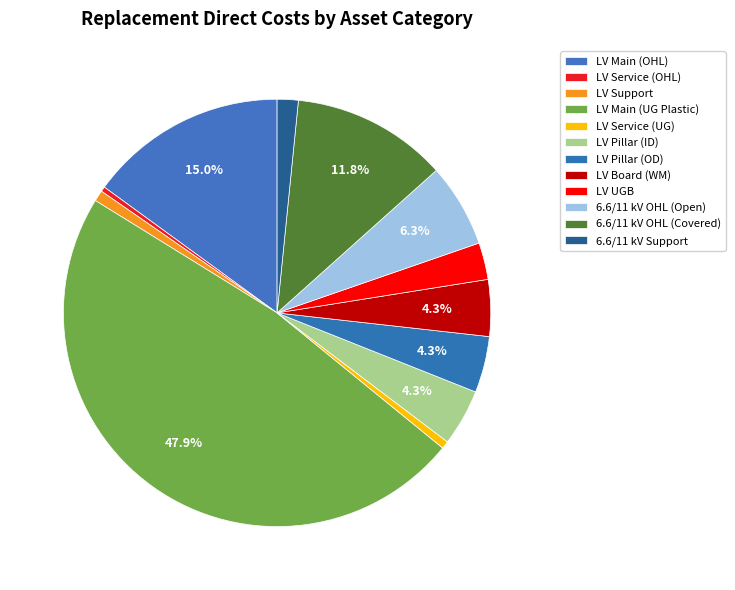

True or false: LV UGB accounts for 3% of the total.

True